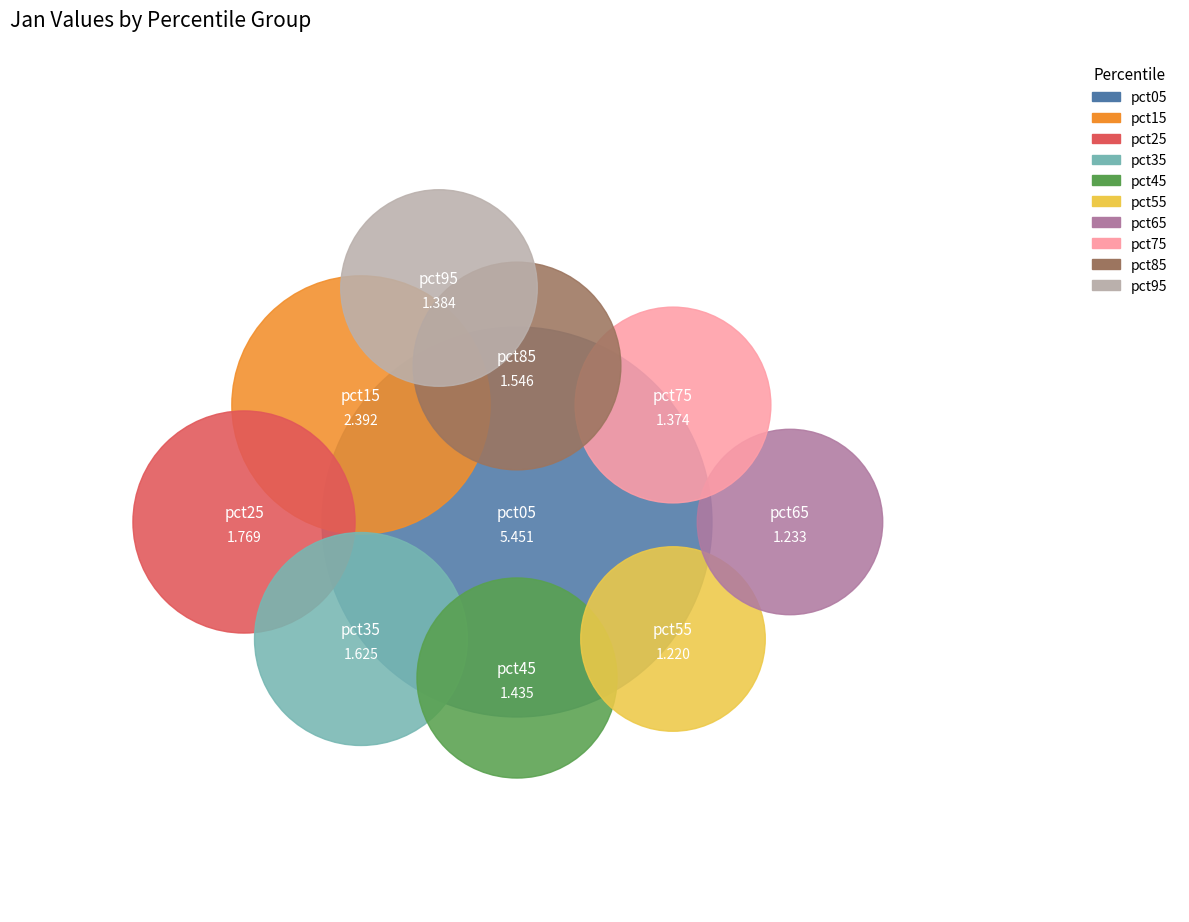

Does any single category account for the majority?

No